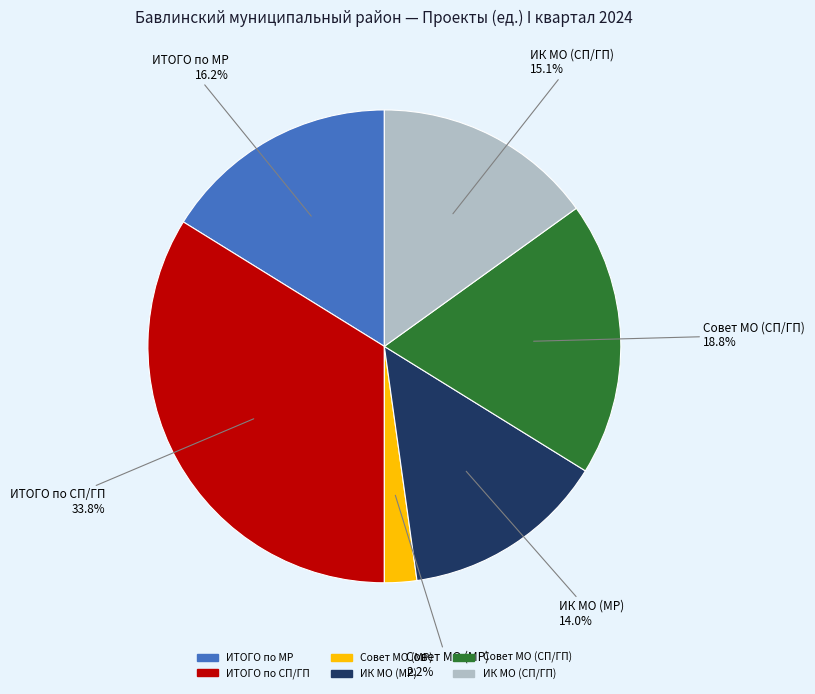

What is the largest slice in the pie chart?

ИТОГО по СП/ГП